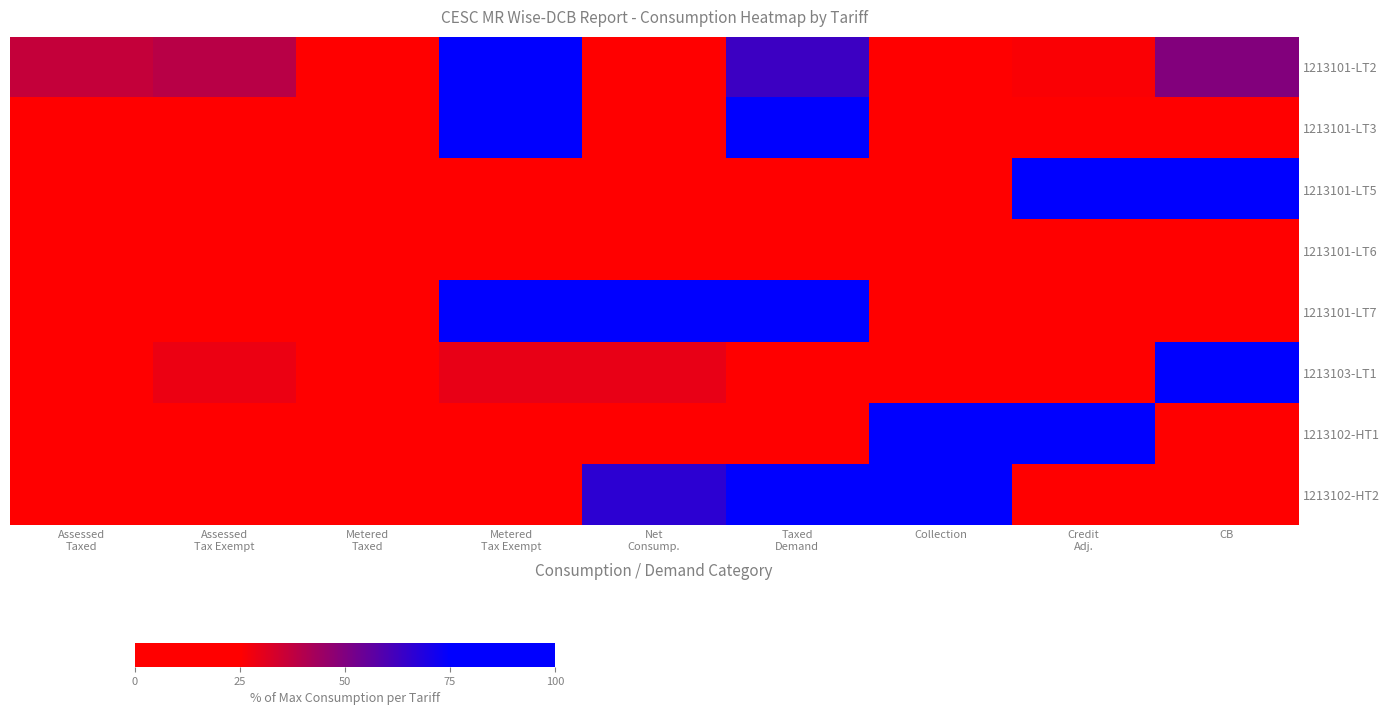

Reading left to right, extract all data points from this chart.

1213101-LT2: Assessed
Taxed=36.7	Assessed
Tax Exempt=38.9	Metered
Taxed=24.5	Metered
Tax Exempt=100.0	Net
Consump.=0.6	Taxed
Demand=63.2	Collection=12.1	Credit
Adj.=26.0	CB=49.3
1213101-LT3: Assessed
Taxed=6.1	Assessed
Tax Exempt=0.3	Metered
Taxed=6.5	Metered
Tax Exempt=91.2	Net
Consump.=8.8	Taxed
Demand=100.0	Collection=0.0	Credit
Adj.=0.0	CB=0.0
1213101-LT5: Assessed
Taxed=0.2	Assessed
Tax Exempt=0.1	Metered
Taxed=0.0	Metered
Tax Exempt=8.4	Net
Consump.=8.8	Taxed
Demand=4.1	Collection=0.6	Credit
Adj.=95.3	CB=100.0
1213101-LT6: Assessed
Taxed=0.0	Assessed
Tax Exempt=0.0	Metered
Taxed=0.0	Metered
Tax Exempt=0.0	Net
Consump.=0.0	Taxed
Demand=0.0	Collection=0.0	Credit
Adj.=0.0	CB=0.0
1213101-LT7: Assessed
Taxed=2.7	Assessed
Tax Exempt=2.7	Metered
Taxed=2.7	Metered
Tax Exempt=92.6	Net
Consump.=92.6	Taxed
Demand=100.0	Collection=0.0	Credit
Adj.=0.0	CB=0.0
1213103-LT1: Assessed
Taxed=0.6	Assessed
Tax Exempt=28.5	Metered
Taxed=0.6	Metered
Tax Exempt=29.7	Net
Consump.=29.5	Taxed
Demand=0.1	Collection=4.4	Credit
Adj.=1.3	CB=100.0
1213102-HT1: Assessed
Taxed=0.4	Assessed
Tax Exempt=0.4	Metered
Taxed=0.2	Metered
Tax Exempt=5.2	Net
Consump.=2.6	Taxed
Demand=6.2	Collection=100.0	Credit
Adj.=97.9	CB=0.2
1213102-HT2: Assessed
Taxed=6.1	Assessed
Tax Exempt=0.7	Metered
Taxed=0.6	Metered
Tax Exempt=4.3	Net
Consump.=66.3	Taxed
Demand=100.0	Collection=80.4	Credit
Adj.=8.3	CB=9.1